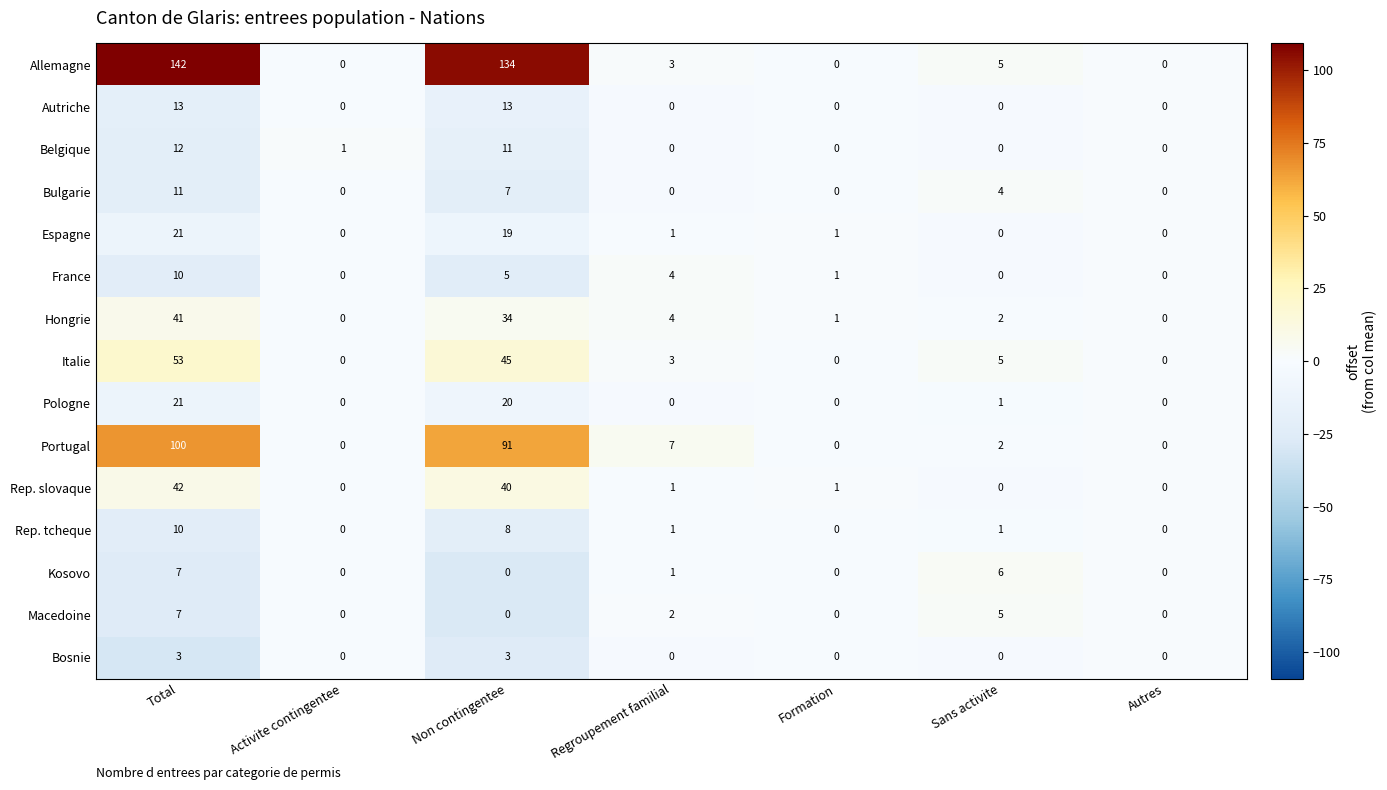

Is it true that Macedoine equals 3 at Regroupement familial?

False